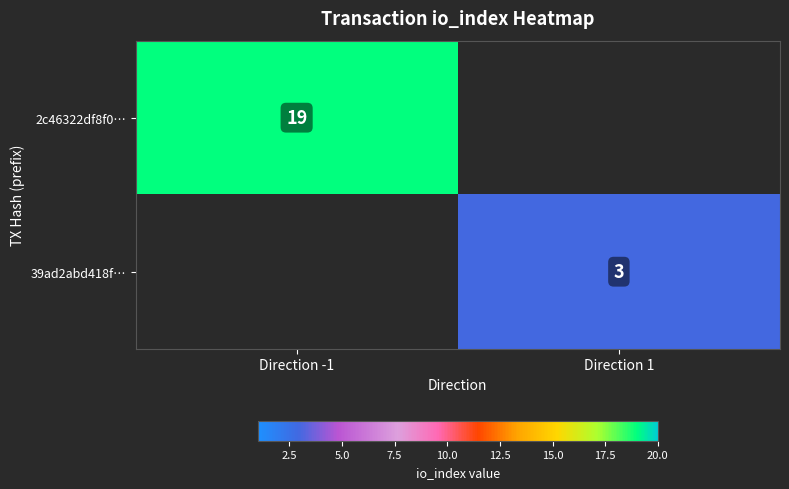

True or false: 2c46322df8f0… has a value of 19 at Direction -1.

True